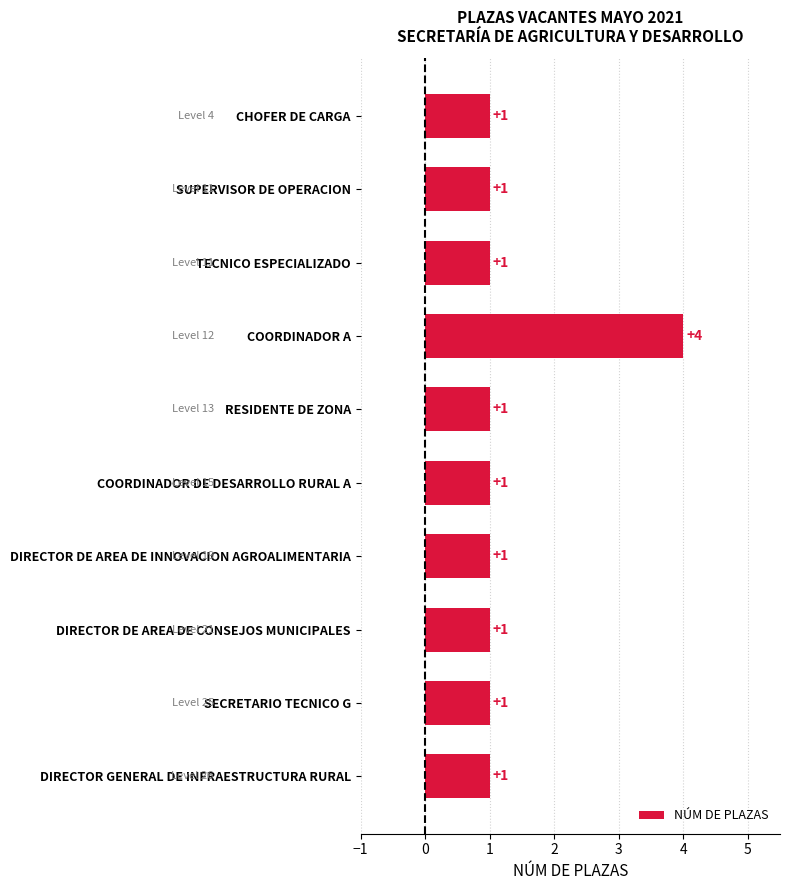

What is the difference between the maximum and minimum values?

3